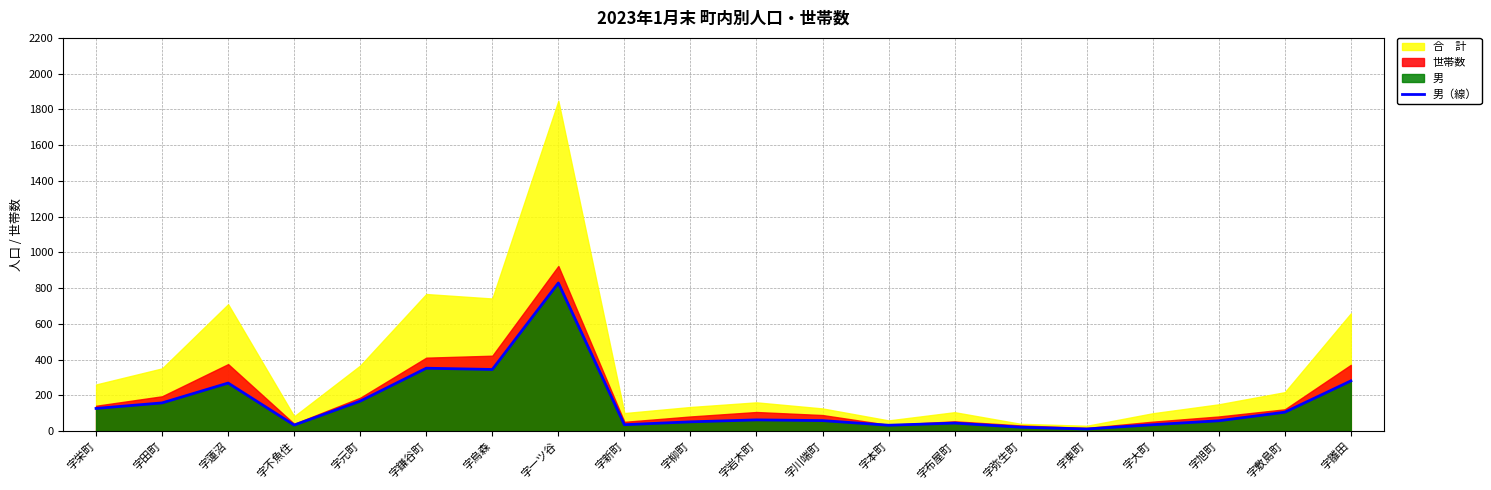

What value does the 男（線） series have at 字鎌谷町?

352